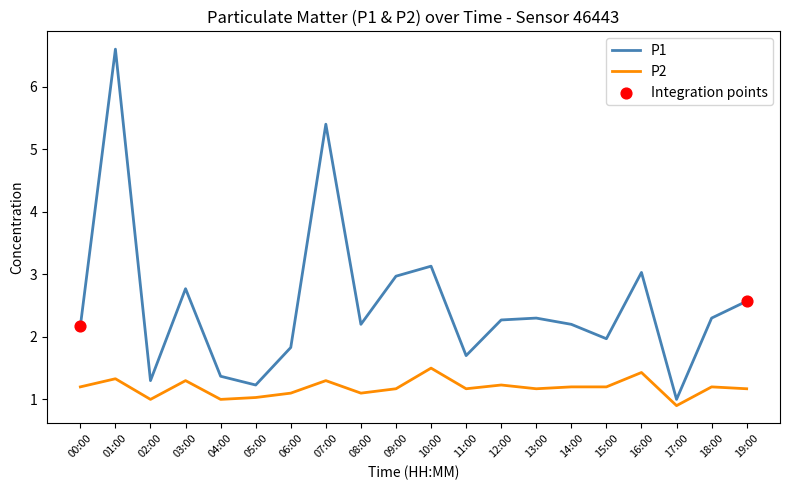

At how many categories does at least one series exceed 5?

2